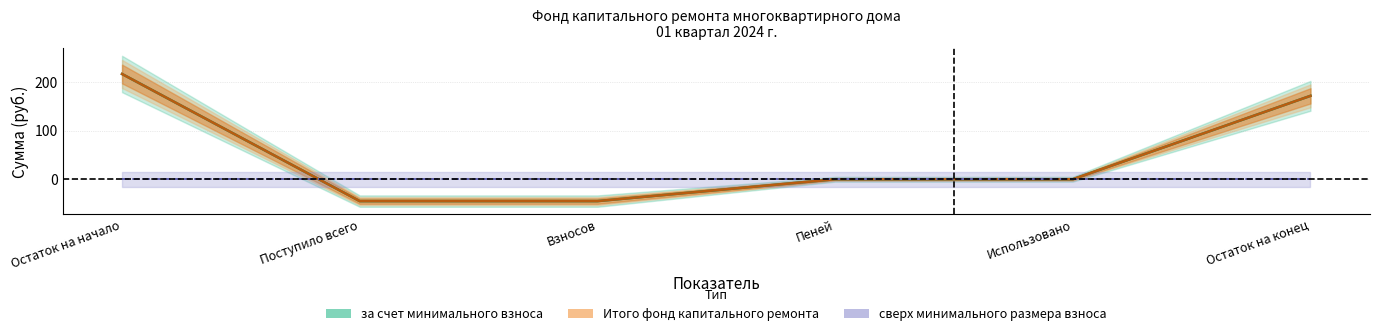

What is the total value across all series at Поступило всего?

-90.4